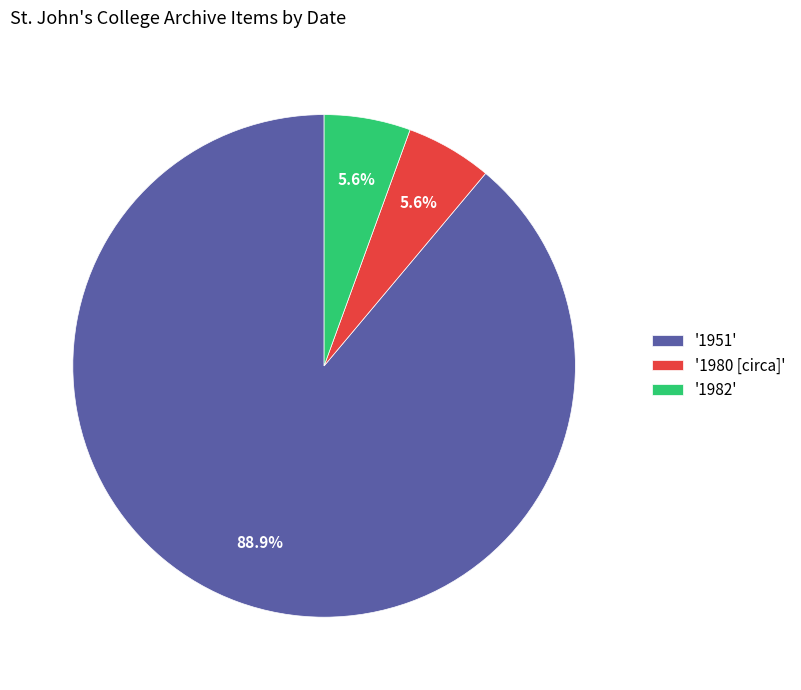

To the nearest percent, what is the average slice percentage?

33%